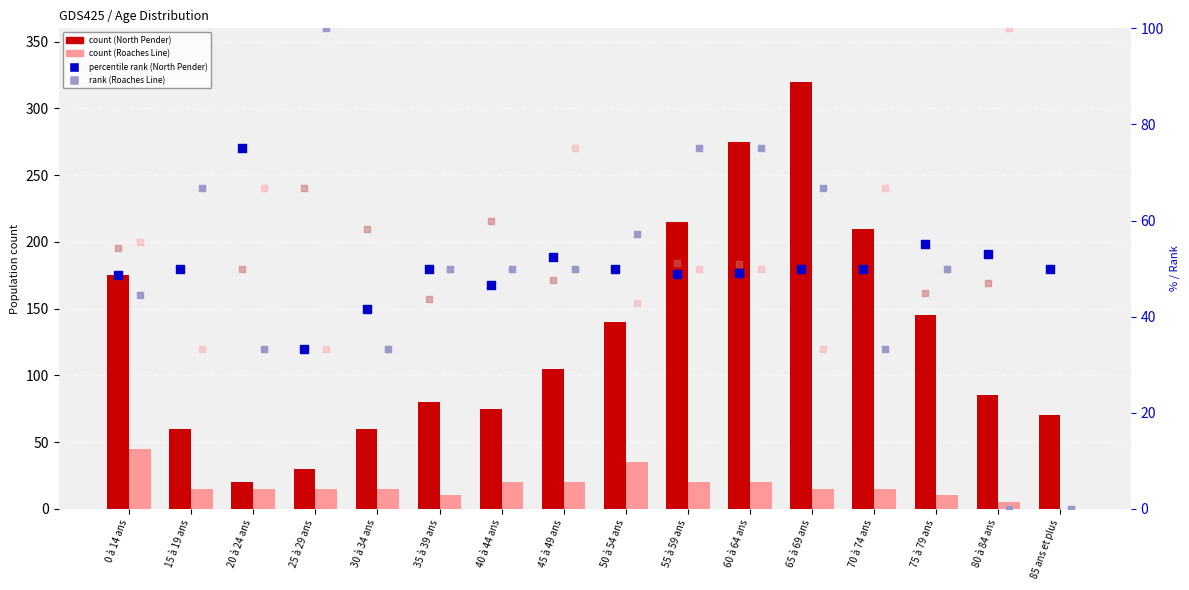

At which category is the sum across all series the highest?

65 à 69 ans